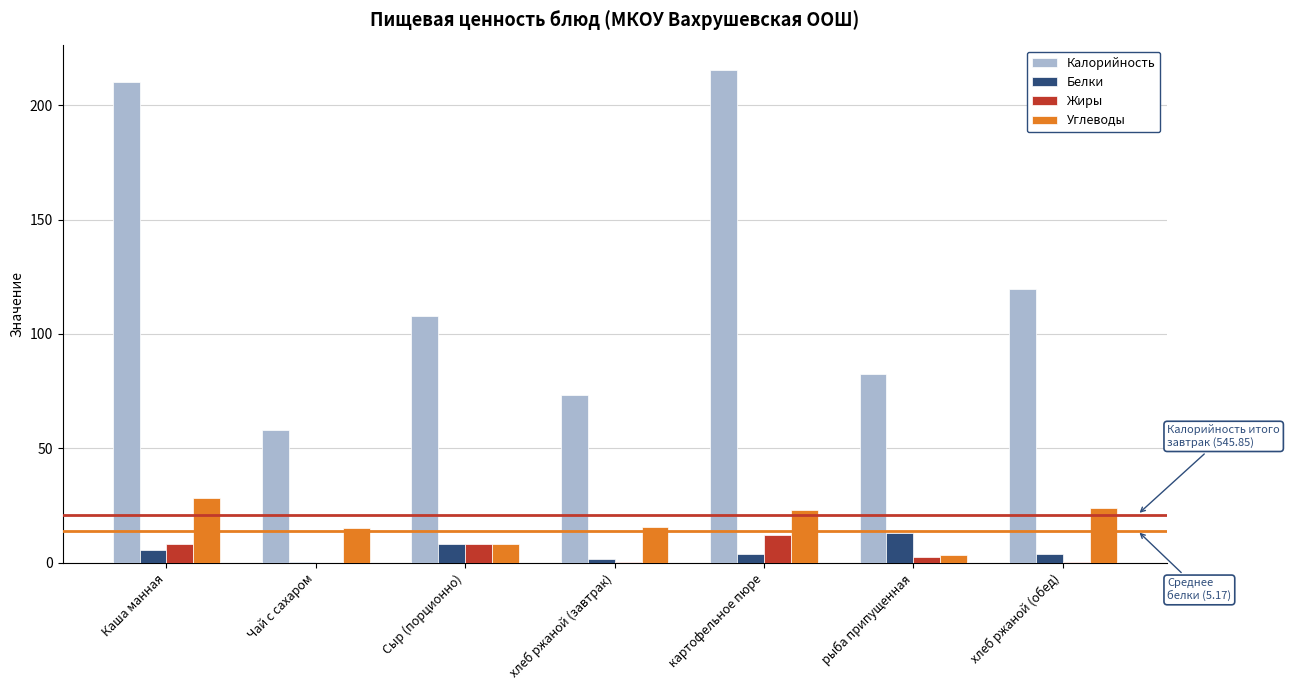

Which series has the largest total across all categories?

Калорийность